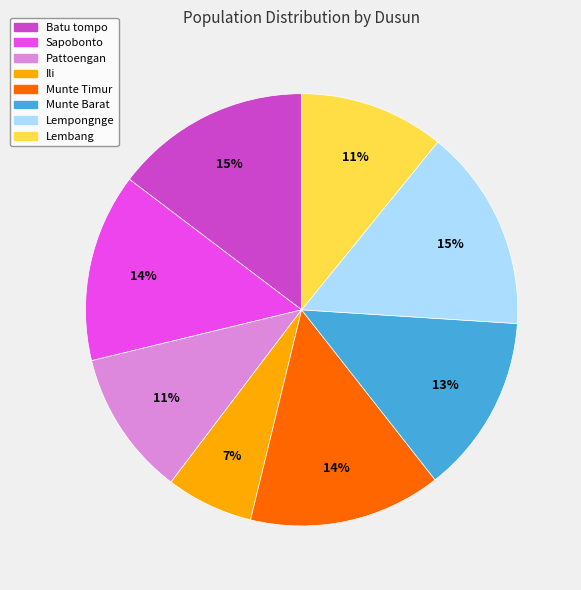

Is there any slice that represents more than half of the pie?

No